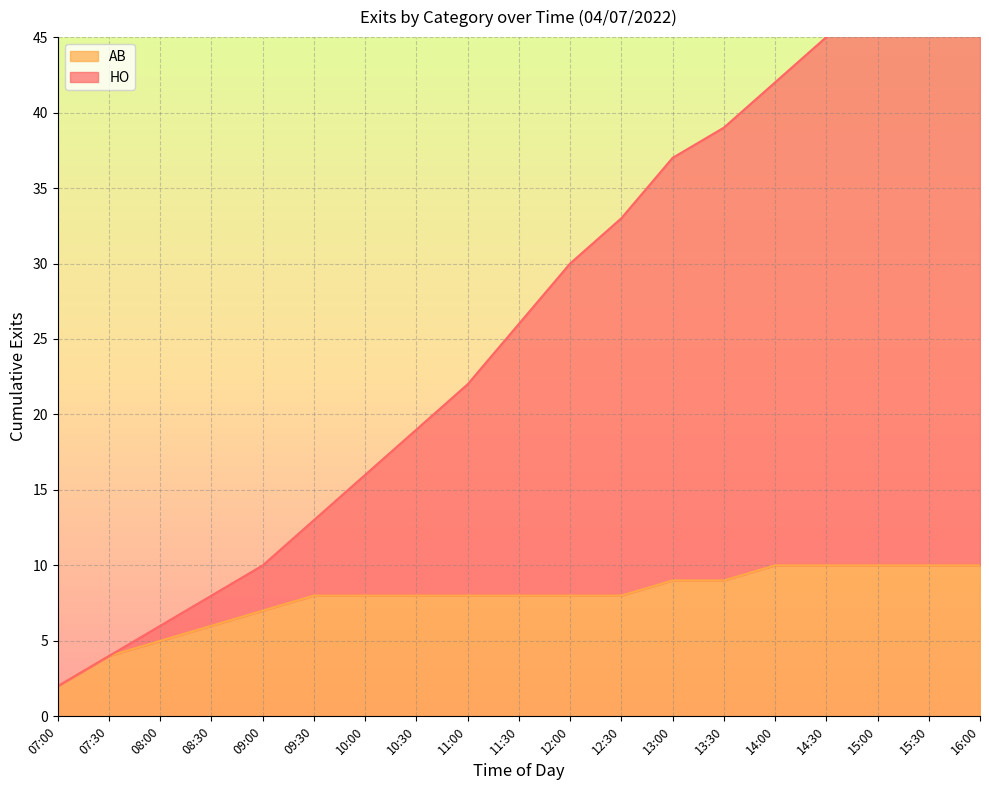

Read the AB value at 13:30.

9